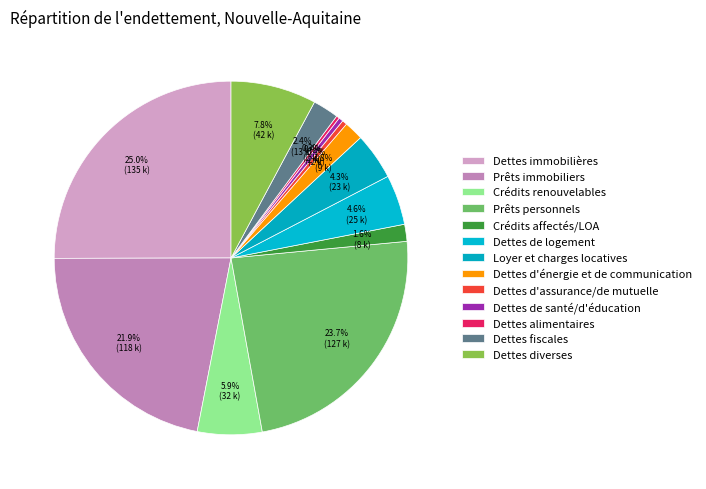

Rank the categories by value from highest to lowest.

Dettes immobilières, Prêts personnels, Prêts immobiliers, Dettes diverses, Crédits renouvelables, Dettes de logement, Loyer et charges locatives, Dettes fiscales, Dettes d'énergie et de communication, Crédits affectés/LOA, Dettes d'assurance/de mutuelle, Dettes de santé/d'éducation, Dettes alimentaires